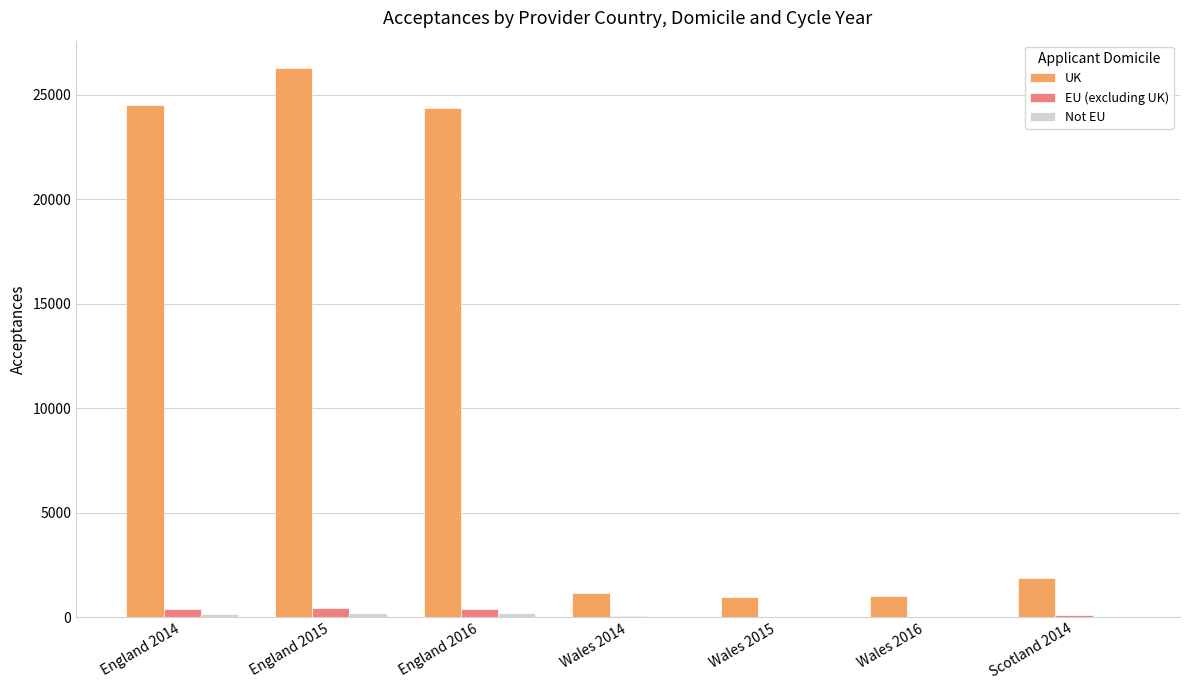

Does the chart contain stacked bars?

No